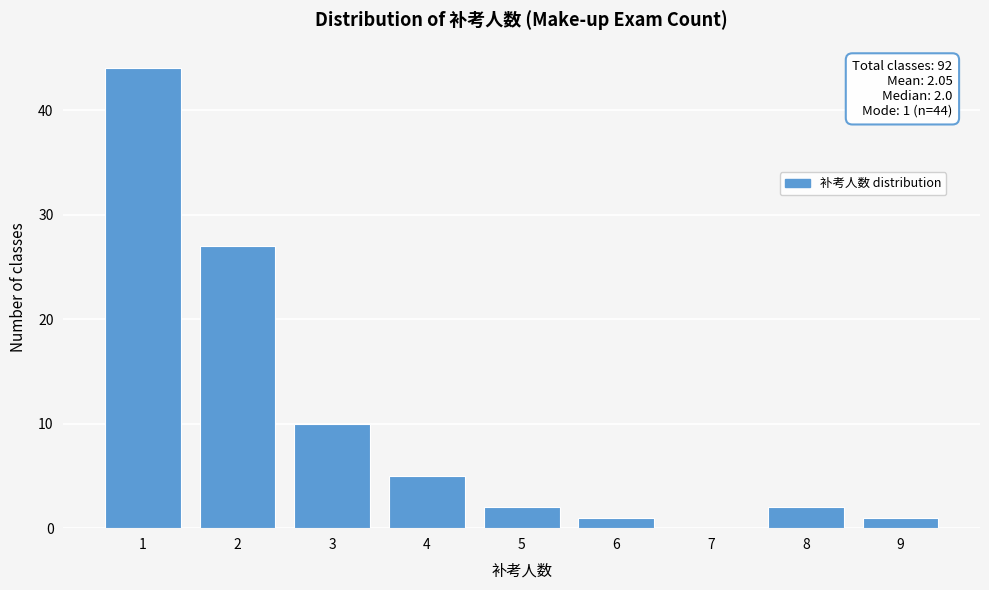

Which range on the x-axis has the tallest bar?

0.5 to 1.5